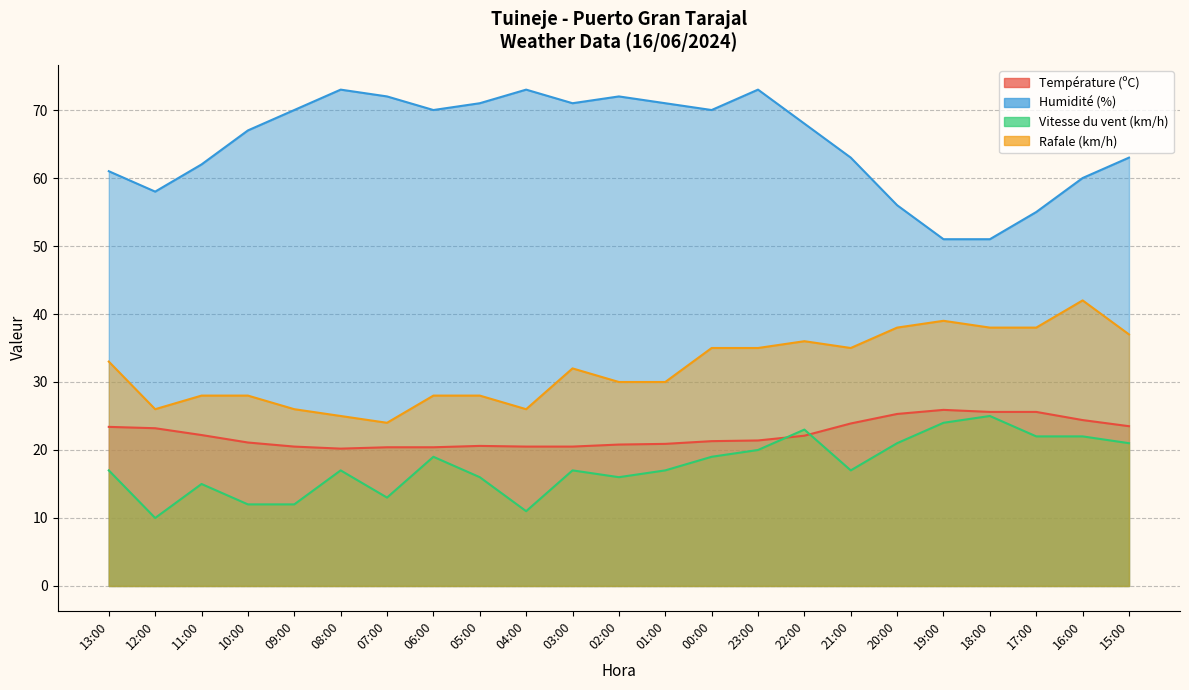

Which series has the widest spread of values?

Humidité (%)